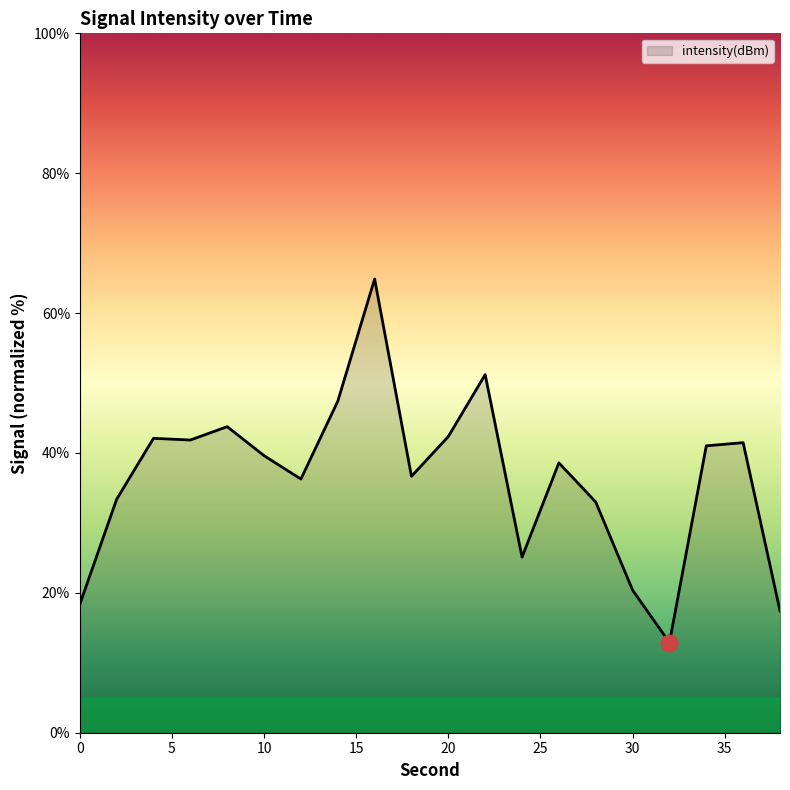

What is the minimum value shown in the chart?

12.9